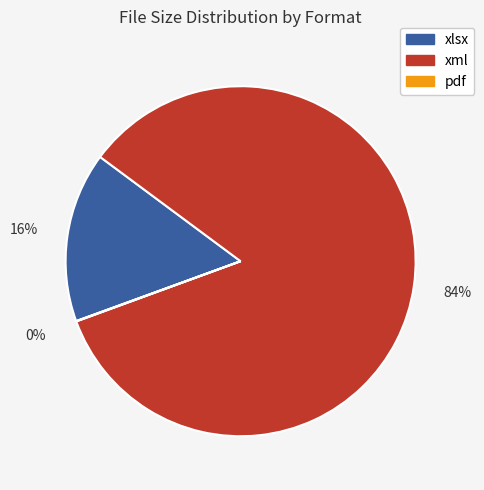

Is it true that xlsx is 2% of the pie?

False